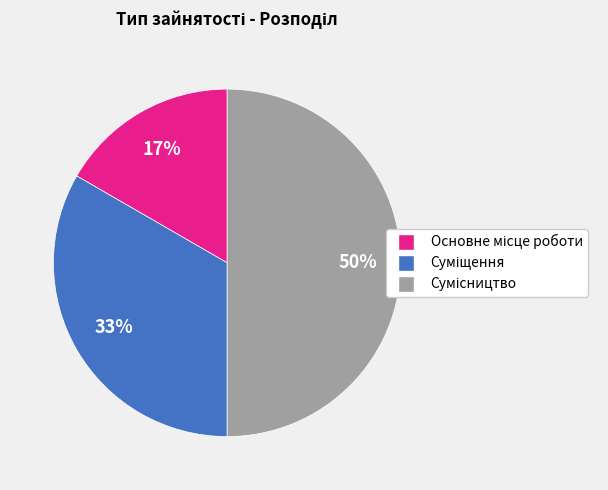

To the nearest percent, what is the average slice percentage?

33%